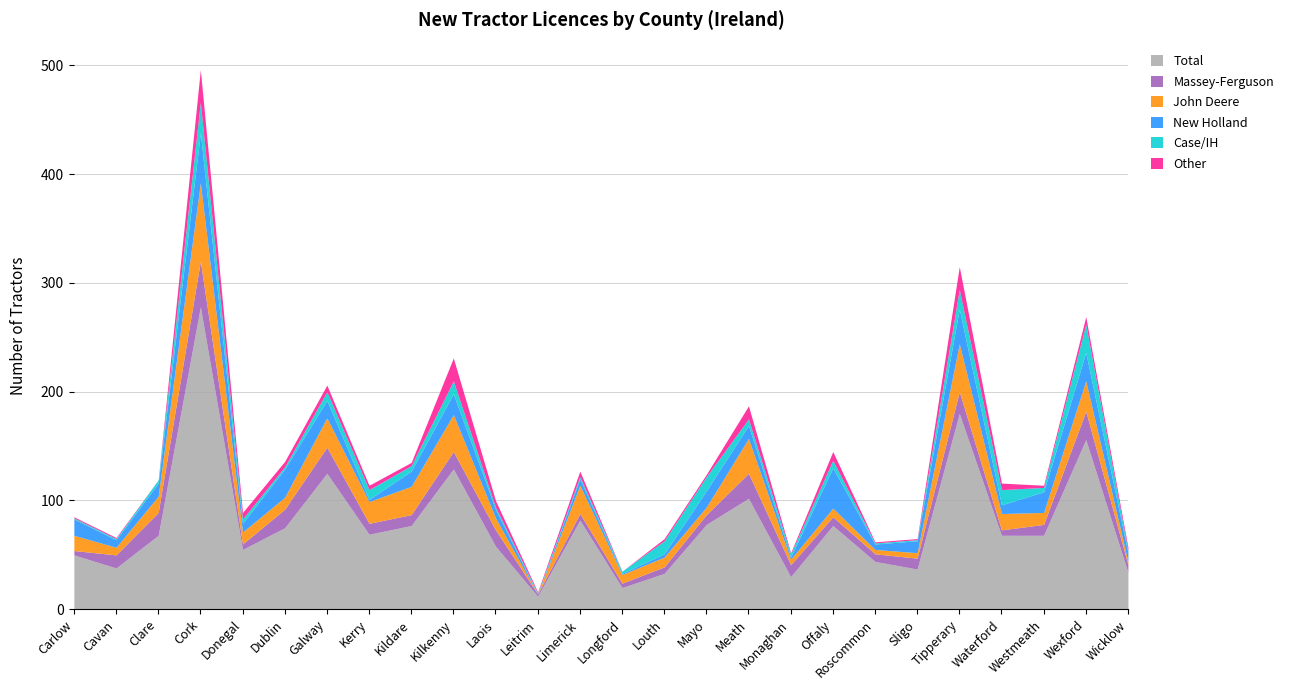

What is the value of the Other point at the 6th from the left?

5